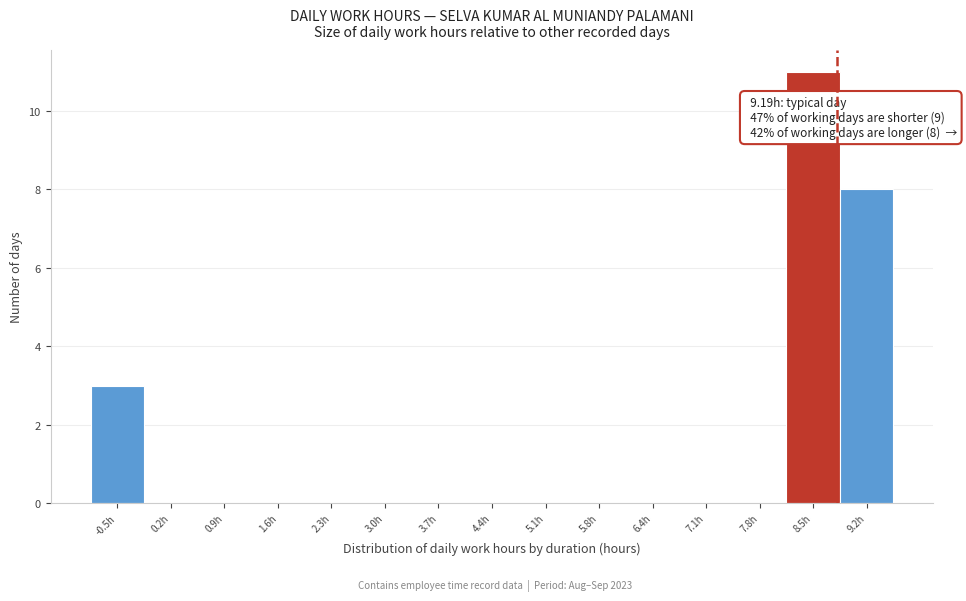

Reading left to right, list all the values displayed in this chart.

-0.5h=3	0.2h=0	0.9h=0	1.6h=0	2.3h=0	3.0h=0	3.7h=0	4.4h=0	5.1h=0	5.8h=0	6.4h=0	7.1h=0	7.8h=0	8.5h=11	9.2h=8